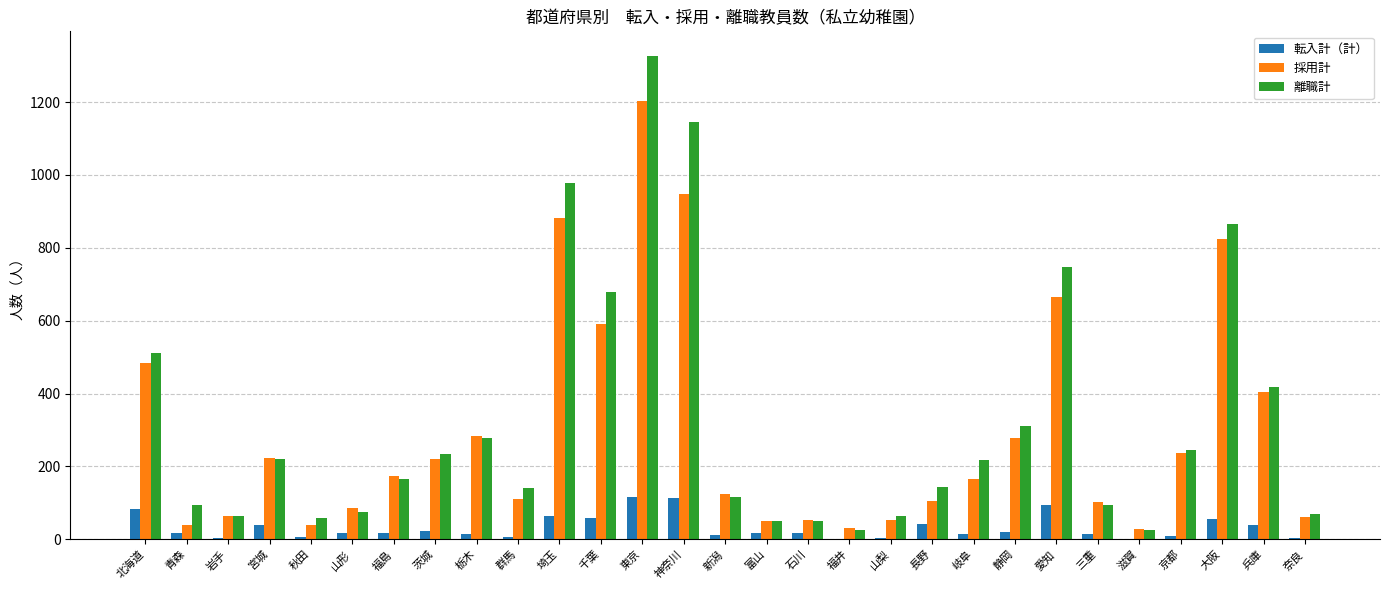

Is it true that 離職計 equals 692 at 東京?

False